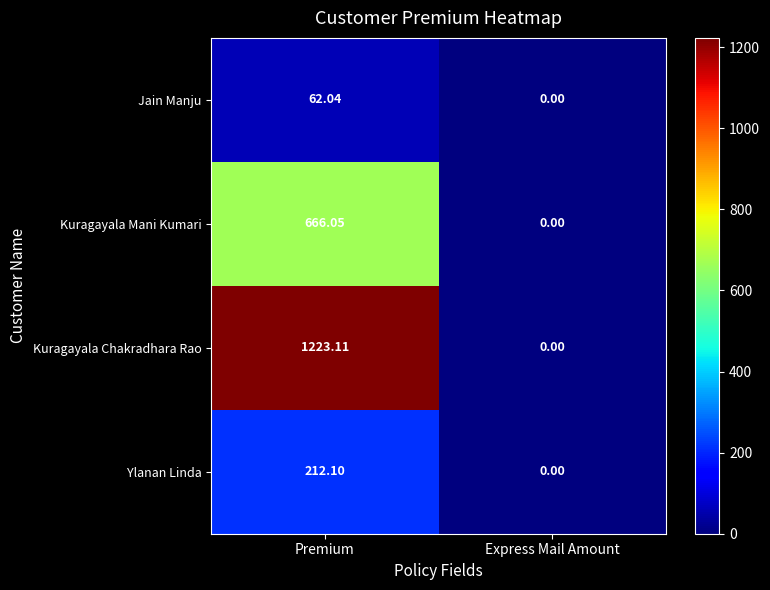

Rank the series by their maximum value, from lowest to highest.

Jain Manju, Ylanan Linda, Kuragayala Mani Kumari, Kuragayala Chakradhara Rao